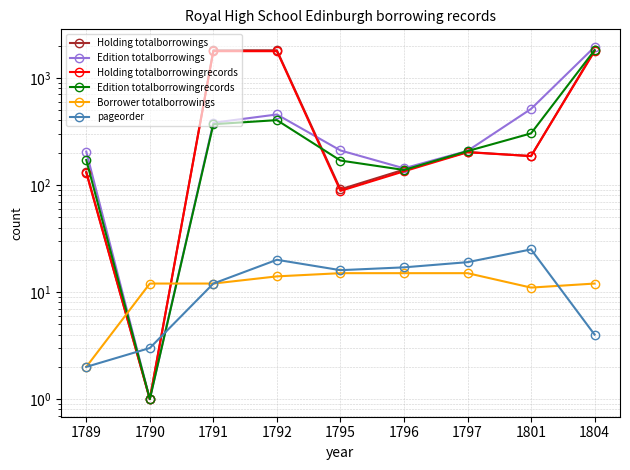

Reading left to right, extract all data points from this chart.

Holding totalborrowings: 133	1	1809	1809	91	139	203	186	1809
Edition totalborrowings: 205	1	381	455	210	143	208	513	1944
Holding totalborrowingrecords: 130	1	1774	1774	88	134	202	186	1774
Edition totalborrowingrecords: 171	1	369	403	169	138	207	303	1812
Borrower totalborrowings: 2	12	12	14	15	15	15	11	12
pageorder: 2	3	12	20	16	17	19	25	4